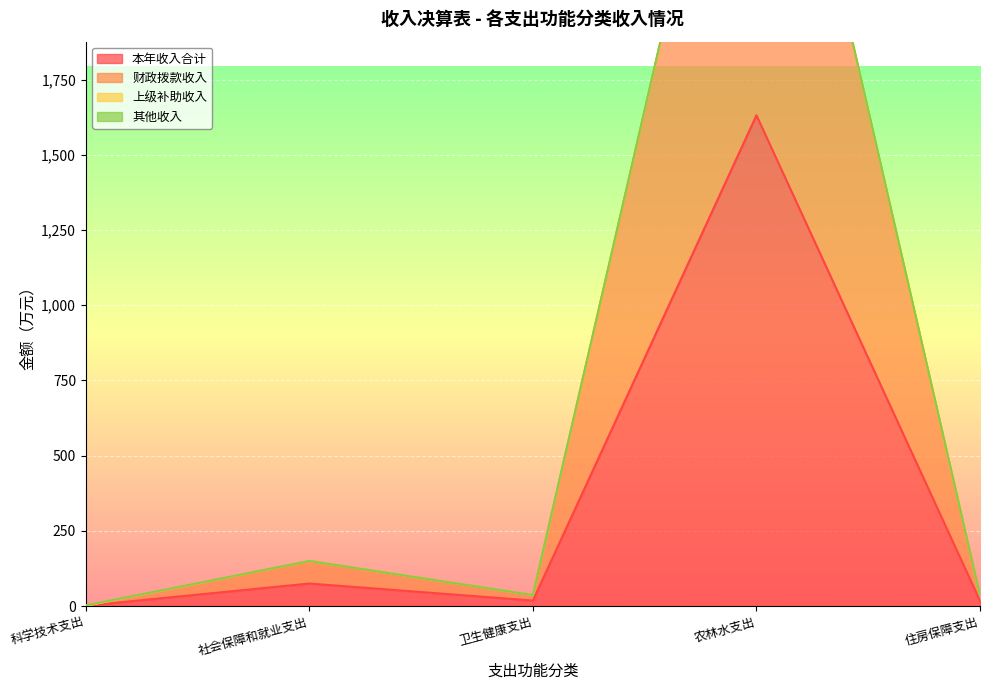

What is the label of the 5th point from the left?

住房保障支出